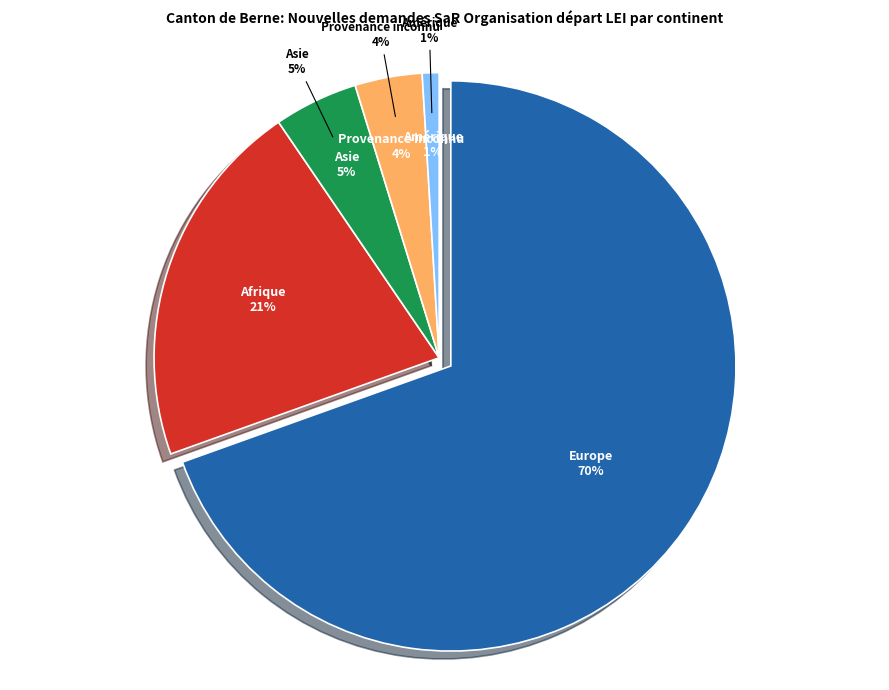

The Provenance inconnu slice represents 4% of the pie. True or false?

True